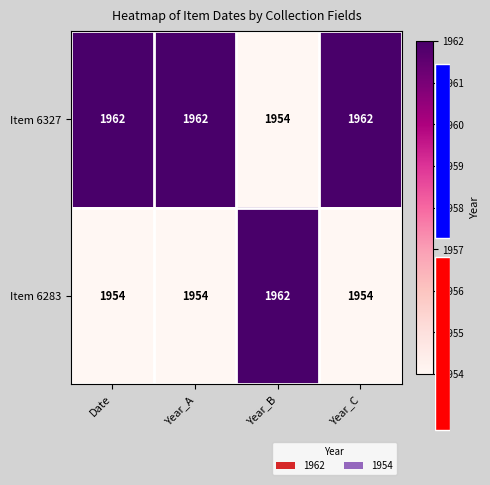

Reading left to right, what are all the values shown in this chart?

Item 6327: Date=1962	Year_A=1962	Year_B=1954	Year_C=1962
Item 6283: Date=1954	Year_A=1954	Year_B=1962	Year_C=1954